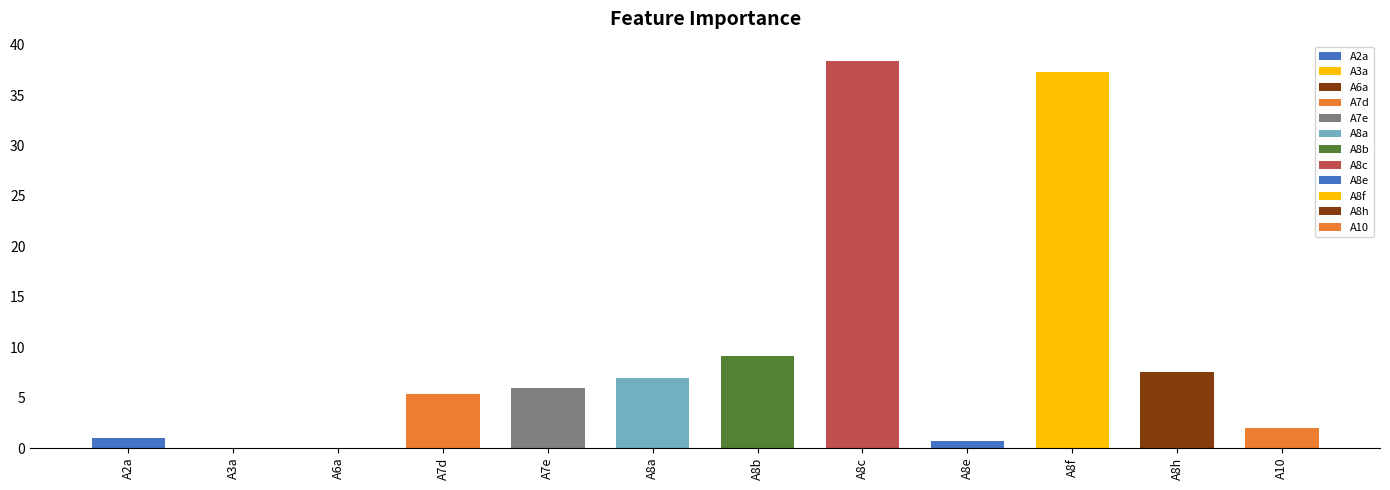

List the labels in order of value, smallest first.

A3a, A6a, A8e, A2a, A10, A7d, A7e, A8a, A8h, A8b, A8f, A8c